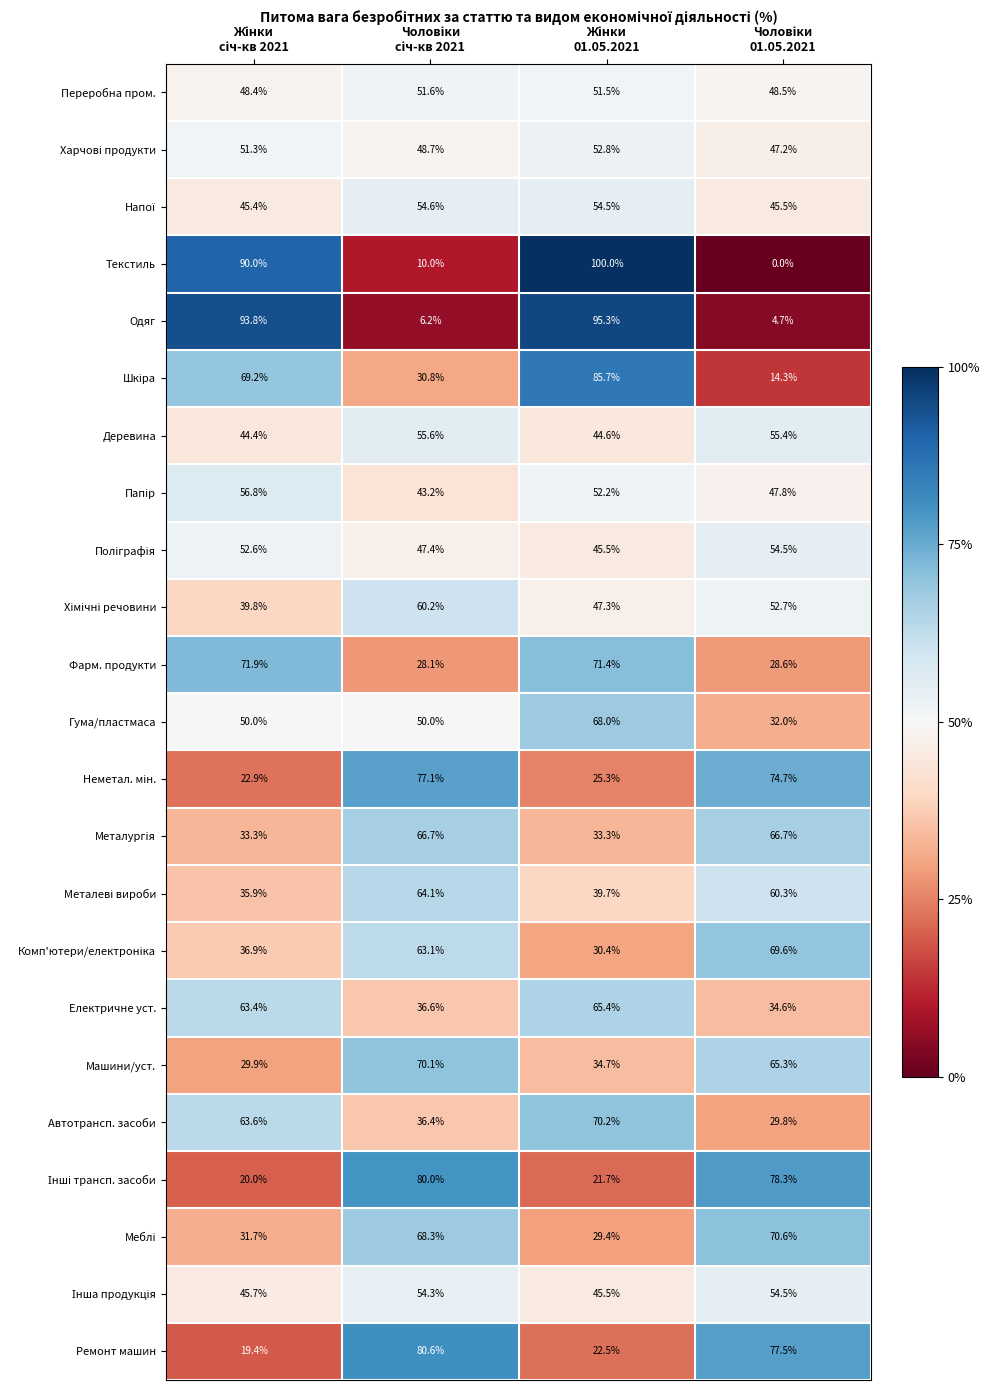

What is the highest value of the Машини/уст. series?

70.1